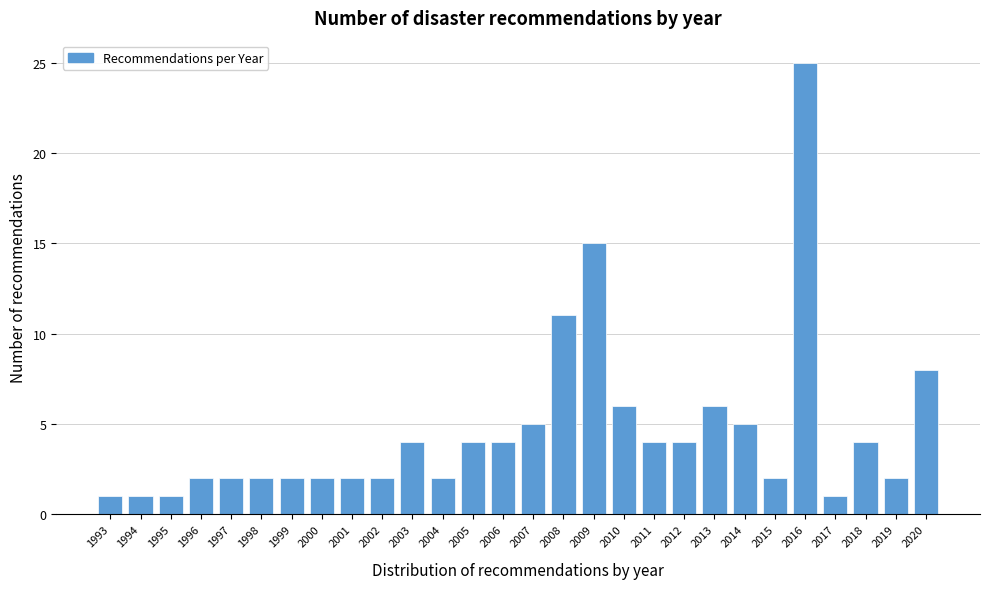

Reading right to left, list all the values displayed in this chart.

8	2	4	1	25	2	5	6	4	4	6	15	11	5	4	4	2	4	2	2	2	2	2	2	2	1	1	1